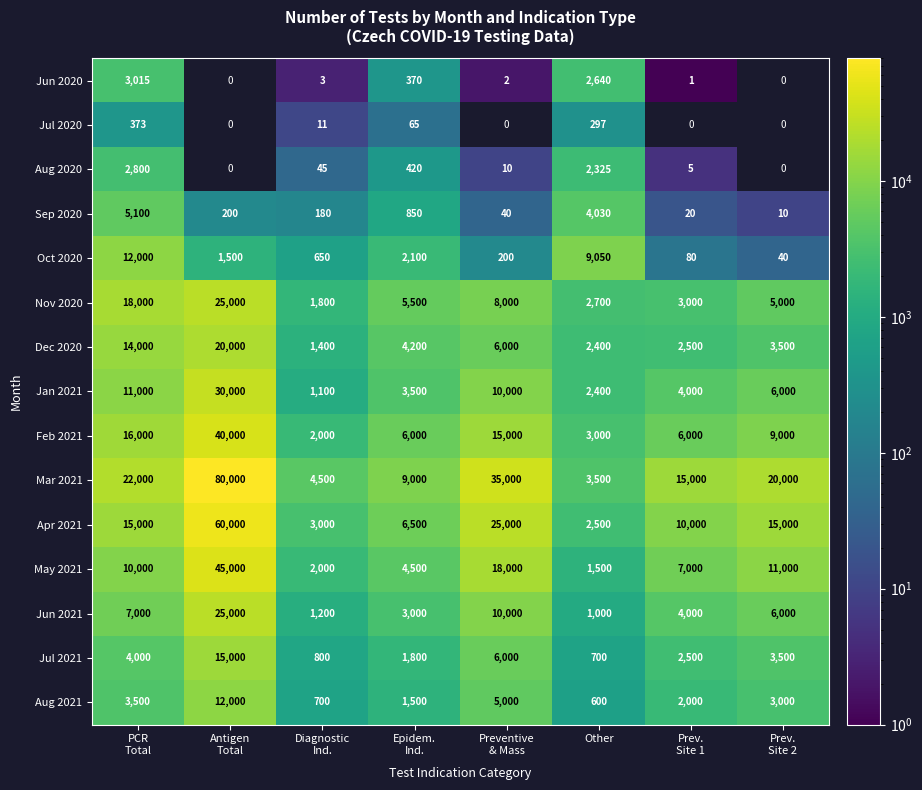

What is the smallest value displayed?

1.0